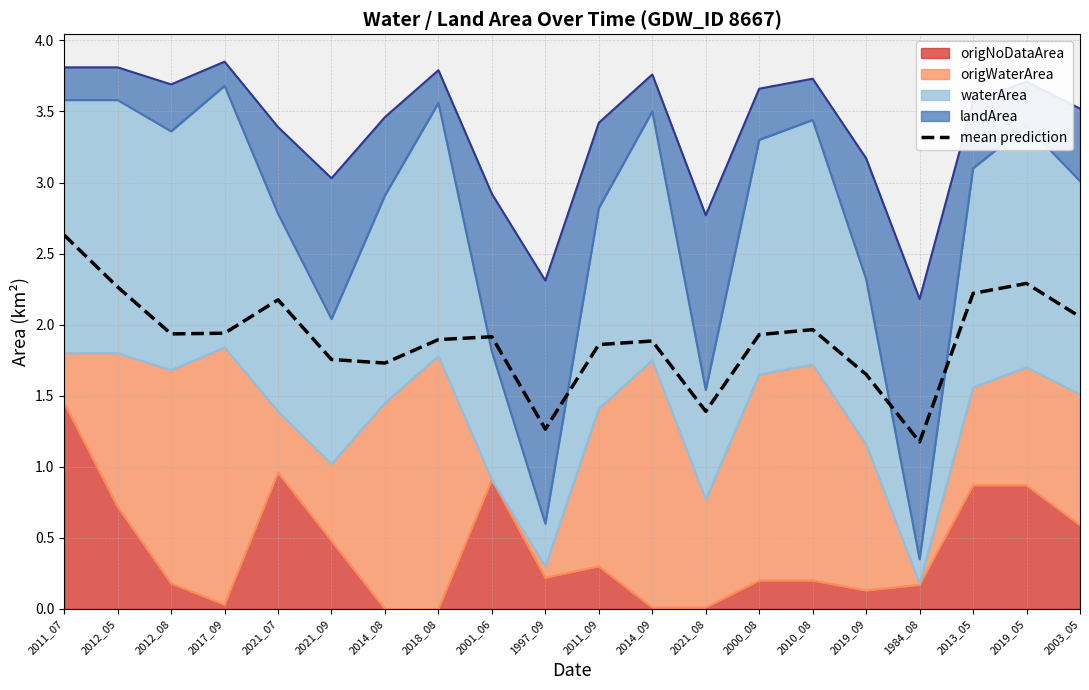

What is the difference between the values at 2021_08 and 1997_09?

0.1